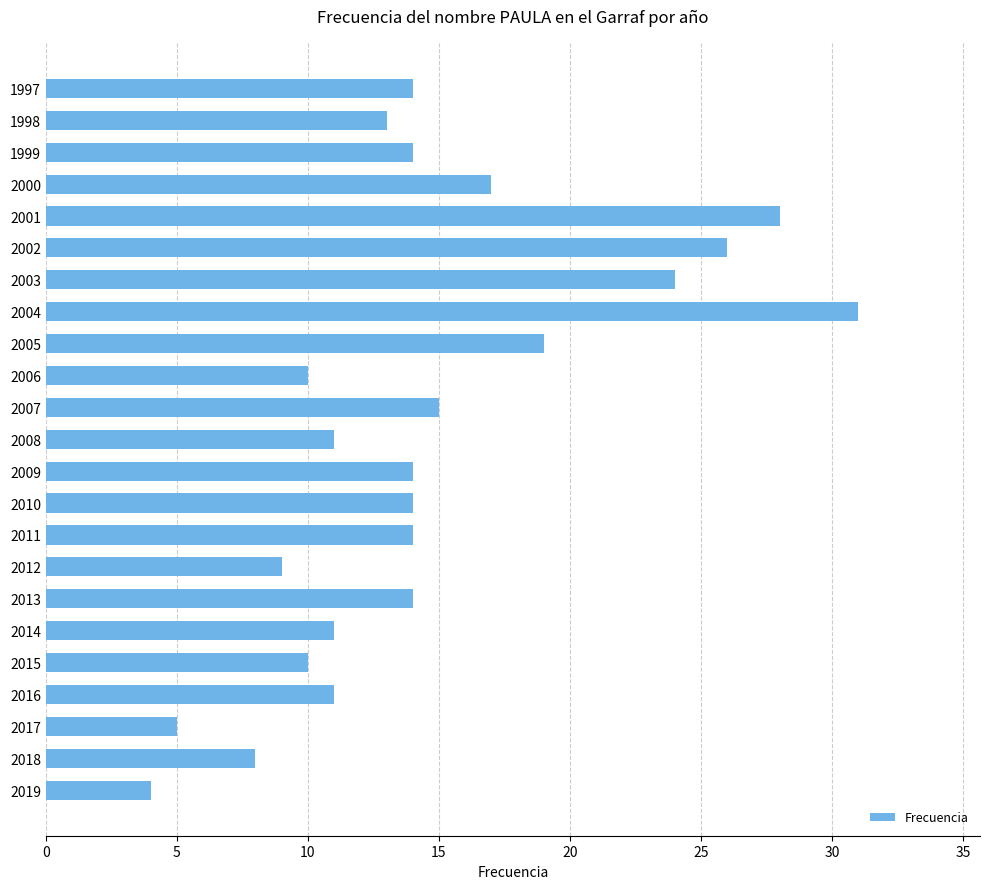

Reading top to bottom, extract all data points from this chart.

14	13	14	17	28	26	24	31	19	10	15	11	14	14	14	9	14	11	10	11	5	8	4